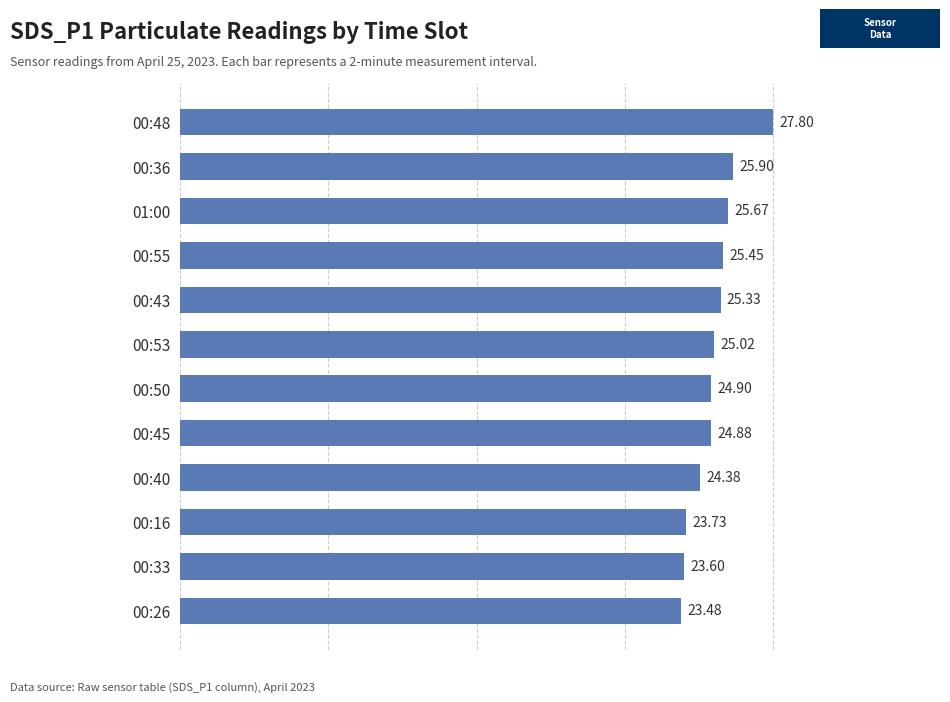

Rank the categories by value from highest to lowest.

00:48, 00:36, 01:00, 00:55, 00:43, 00:53, 00:50, 00:45, 00:40, 00:16, 00:33, 00:26